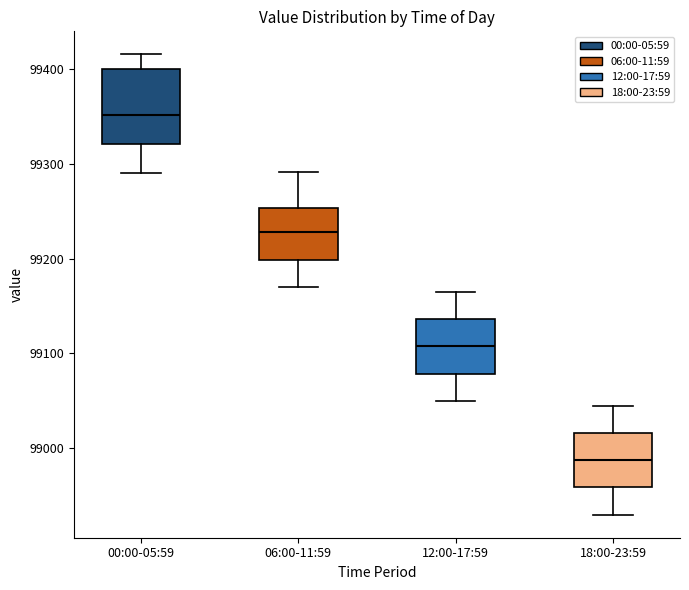

Where does the upper whisker of the box for 00:00-05:59 end on the y-axis? The values are not printed on the chart, so give them approximately, as read against the axis.

99420